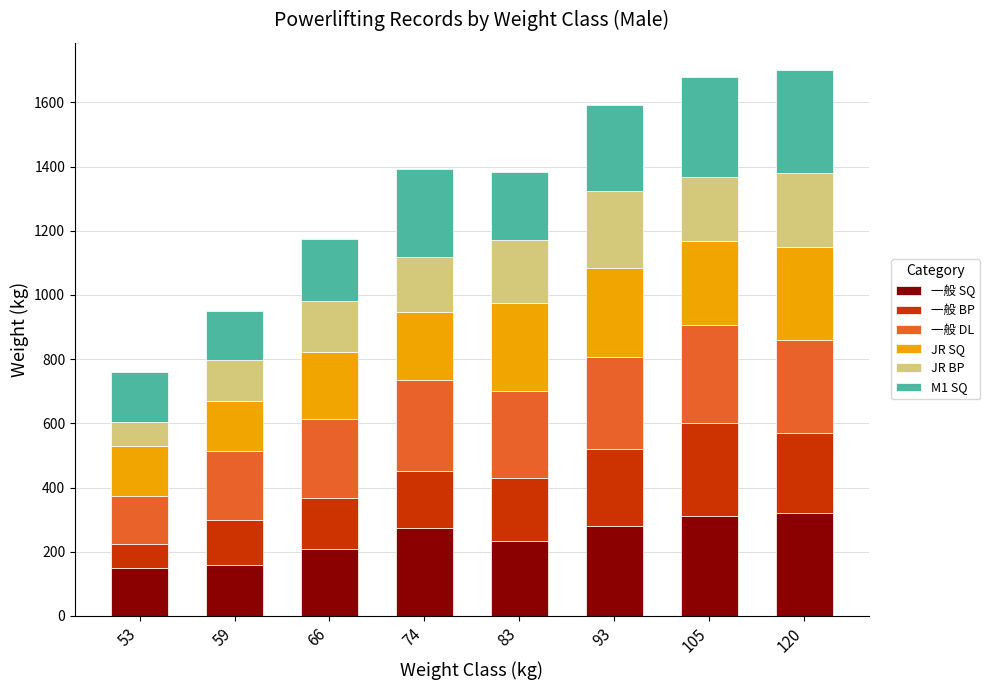

What is the value of the 一般 SQ bar at the 6th from the left?

280.0